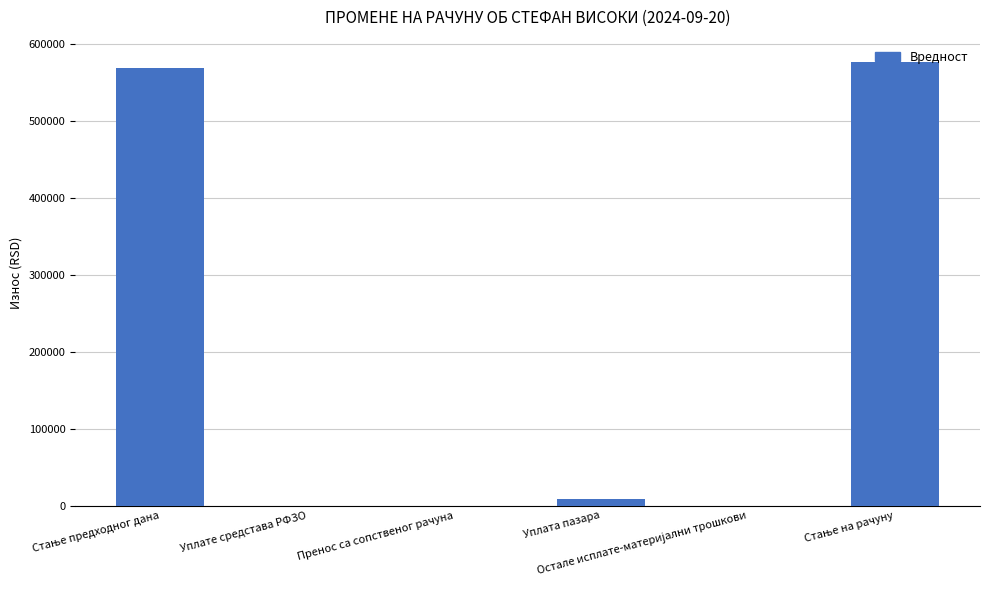

What is the sum of all values?

1153807.9